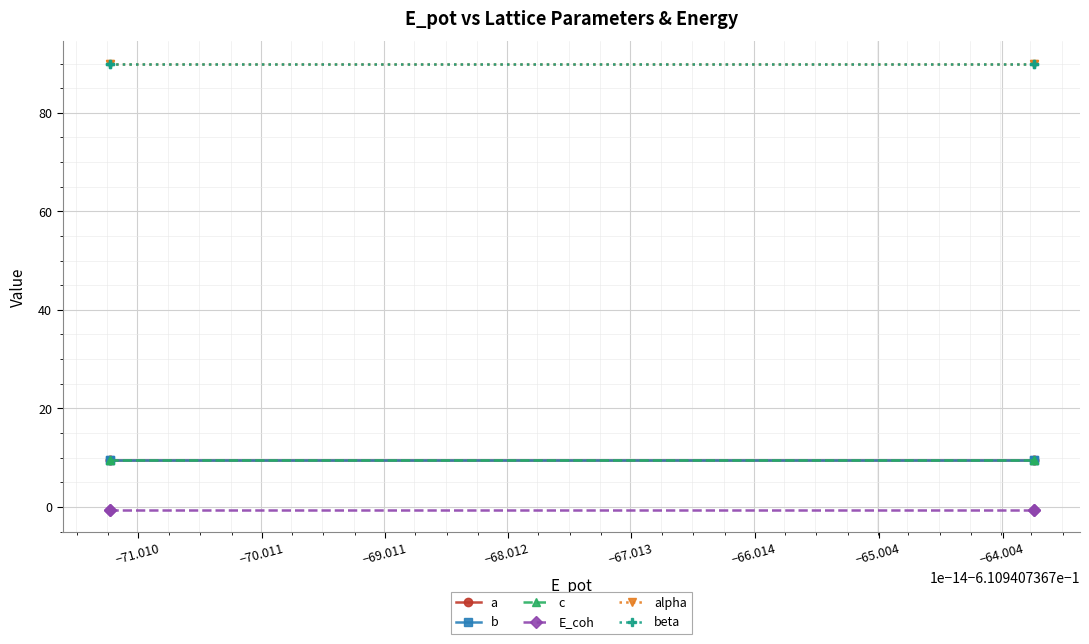

What is the lowest value of the c series?

9.6